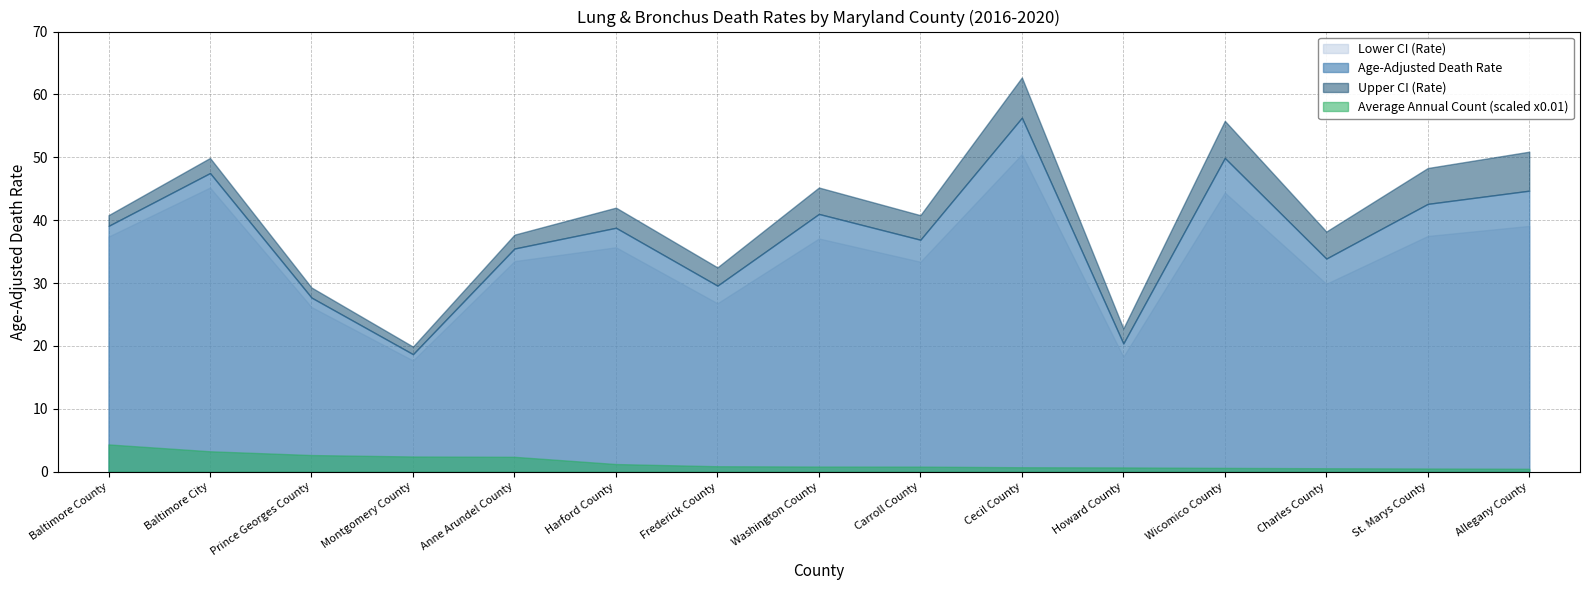

At which category does Upper CI (Rate) reach its first local valley?

Montgomery County